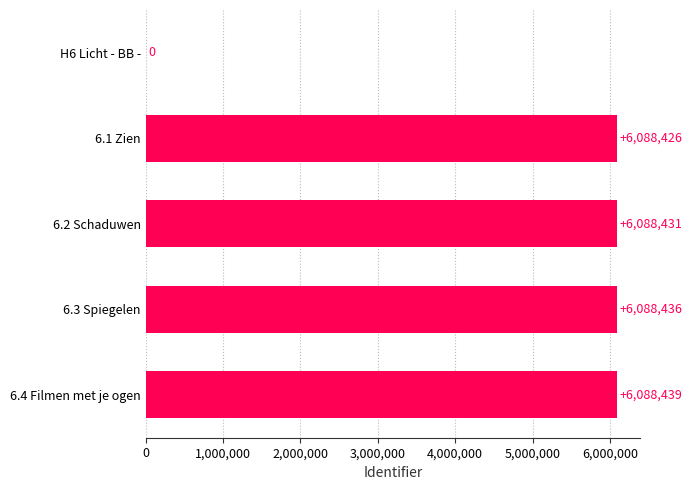

Read the value at 6.1 Zien.

6088426